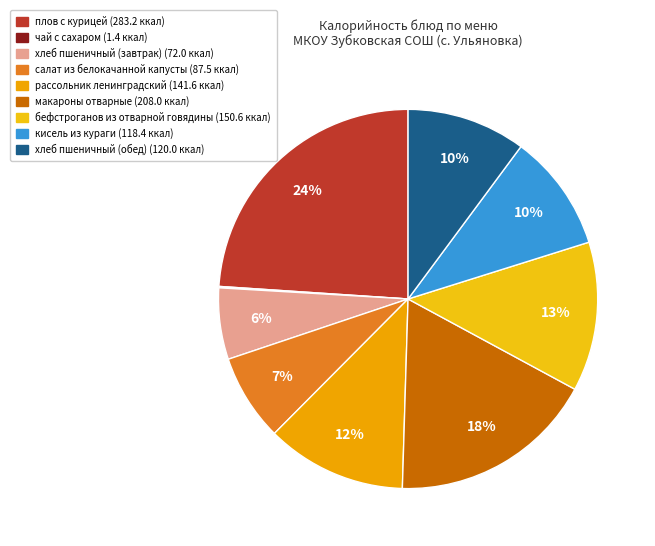

What percentage is the хлеб пшеничный (обед) slice, to the nearest percent?

10%